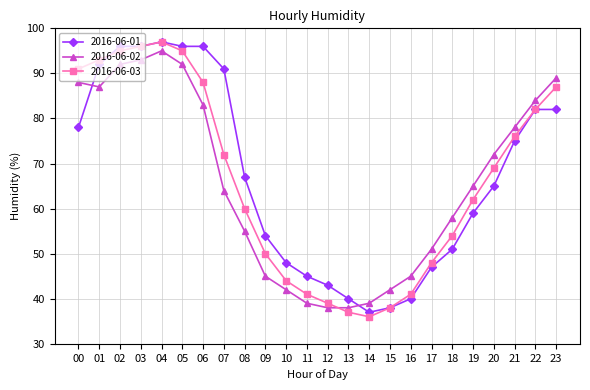

True or false: 2016-06-03 has more than 2 points higher than both neighbors.

False